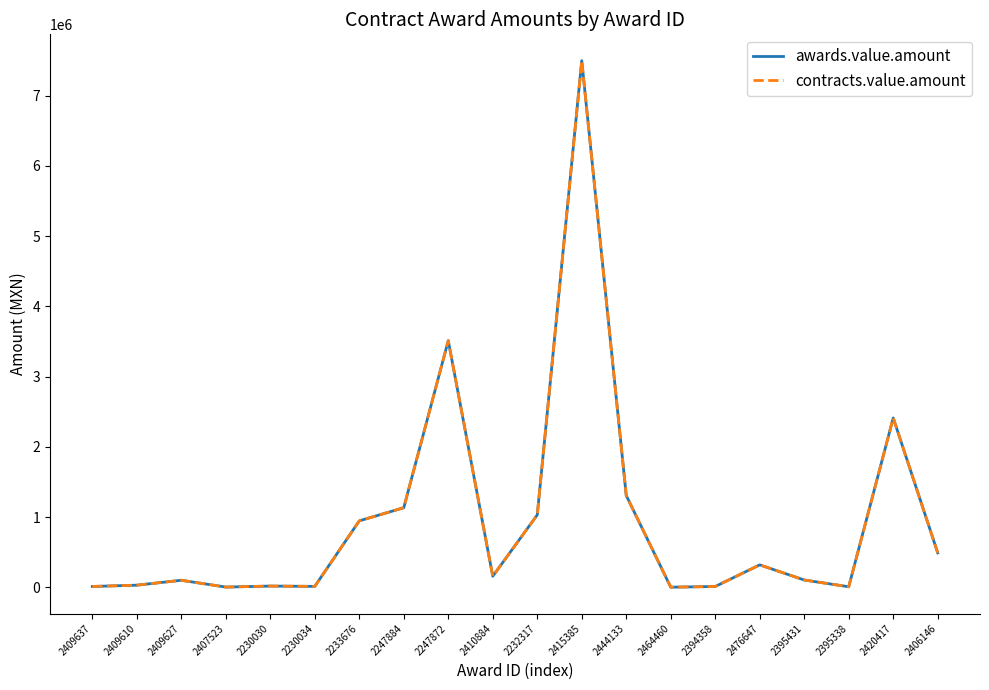

Reading left to right, extract all data points from this chart.

awards.value.amount: 11352.8	29846.2	99593.5	2783.2	17160.0	12600.0	945323.0	1132314.7	3510221.4	156655.0	1030152.0	7495969.0	1305644.3	1188.0	11077.3	318965.5	103500.0	7310.0	2409900.0	490000.0
contracts.value.amount: 11352.8	29846.2	99593.5	2783.2	17160.0	12600.0	945323.0	1132314.7	3510221.4	156655.0	1030152.0	7495969.0	1305644.3	1188.0	11077.3	318965.5	103500.0	7310.0	2409900.0	490000.0